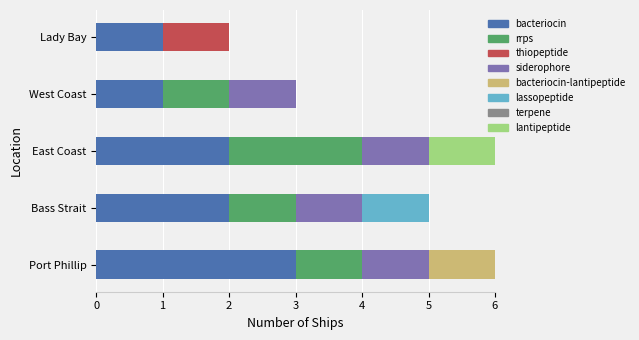

What is the total value across all series at East Coast?

6